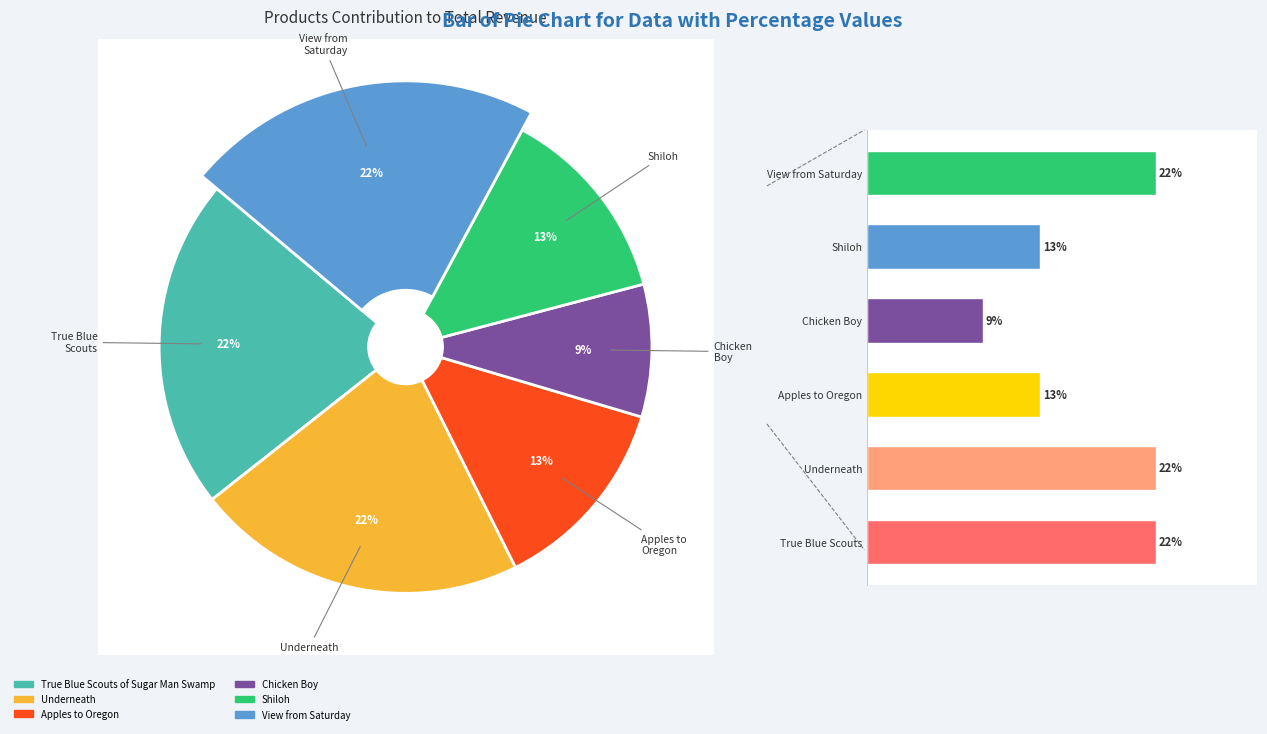

To the nearest percent, what is the average slice percentage?

17%